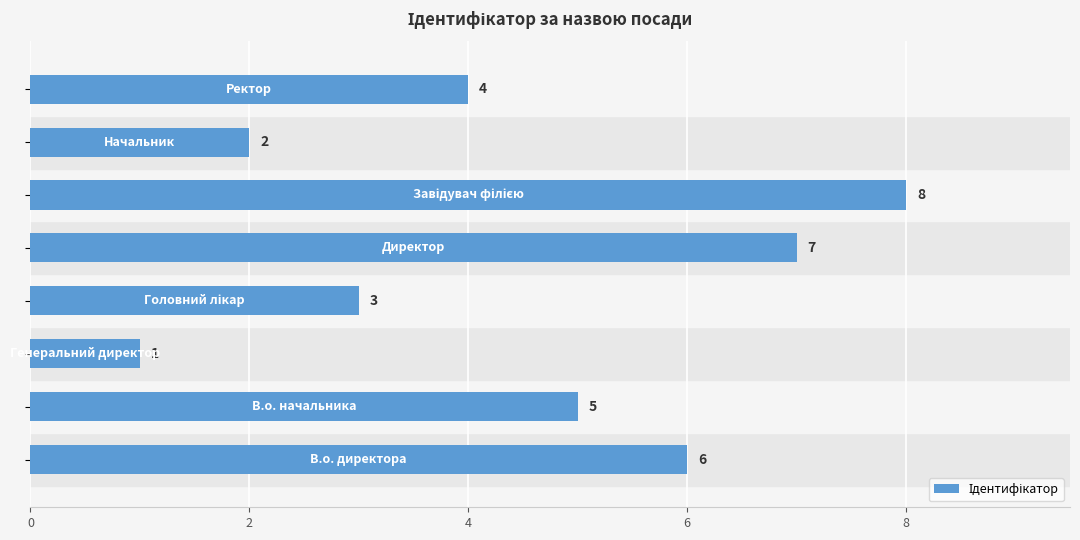

Count the values in the range 3 to 7.

5